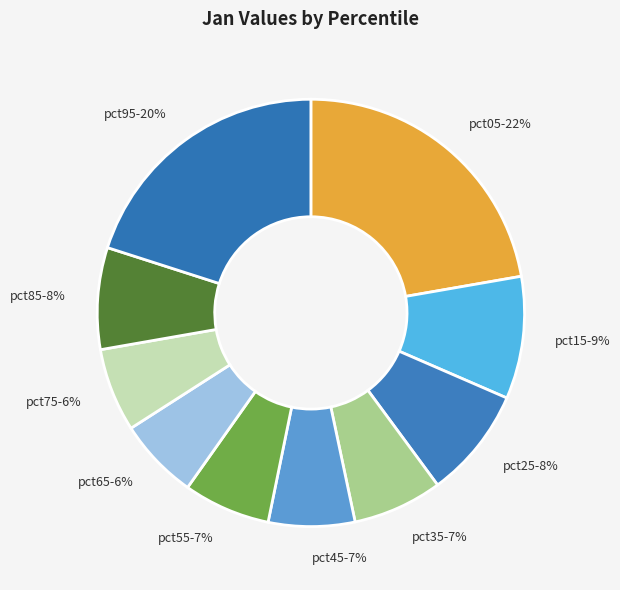

What percentage is the pct45 slice, to the nearest percent?

7%